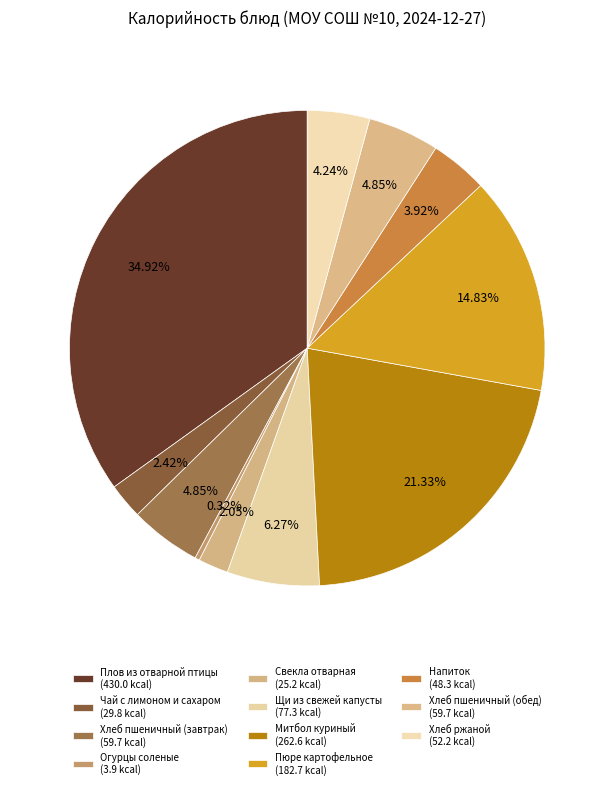

Count the number of slices in the pie.

11